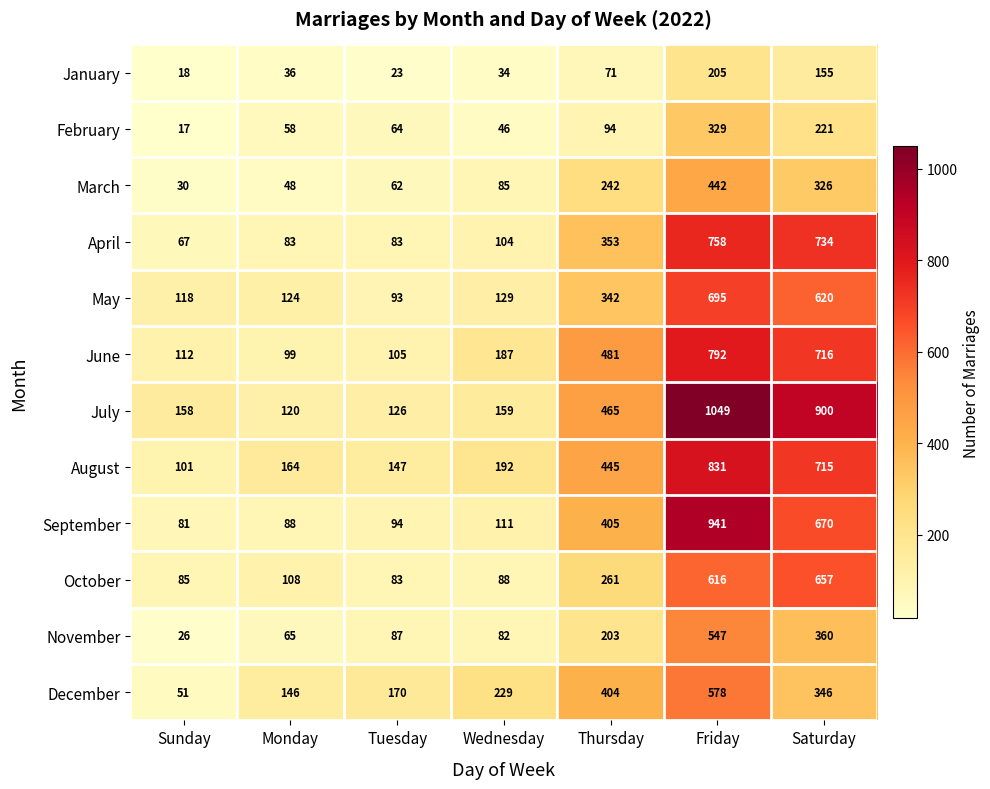

Between Monday and Thursday, which series saw the biggest shift?

June